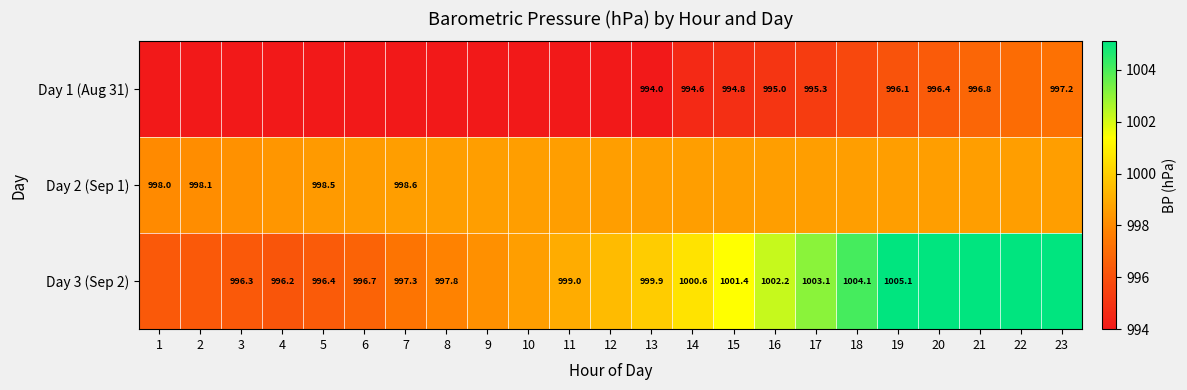

Is the value of Day 2 (Sep 1) at 18 greater than the value of Day 1 (Aug 31) at 14?

Yes